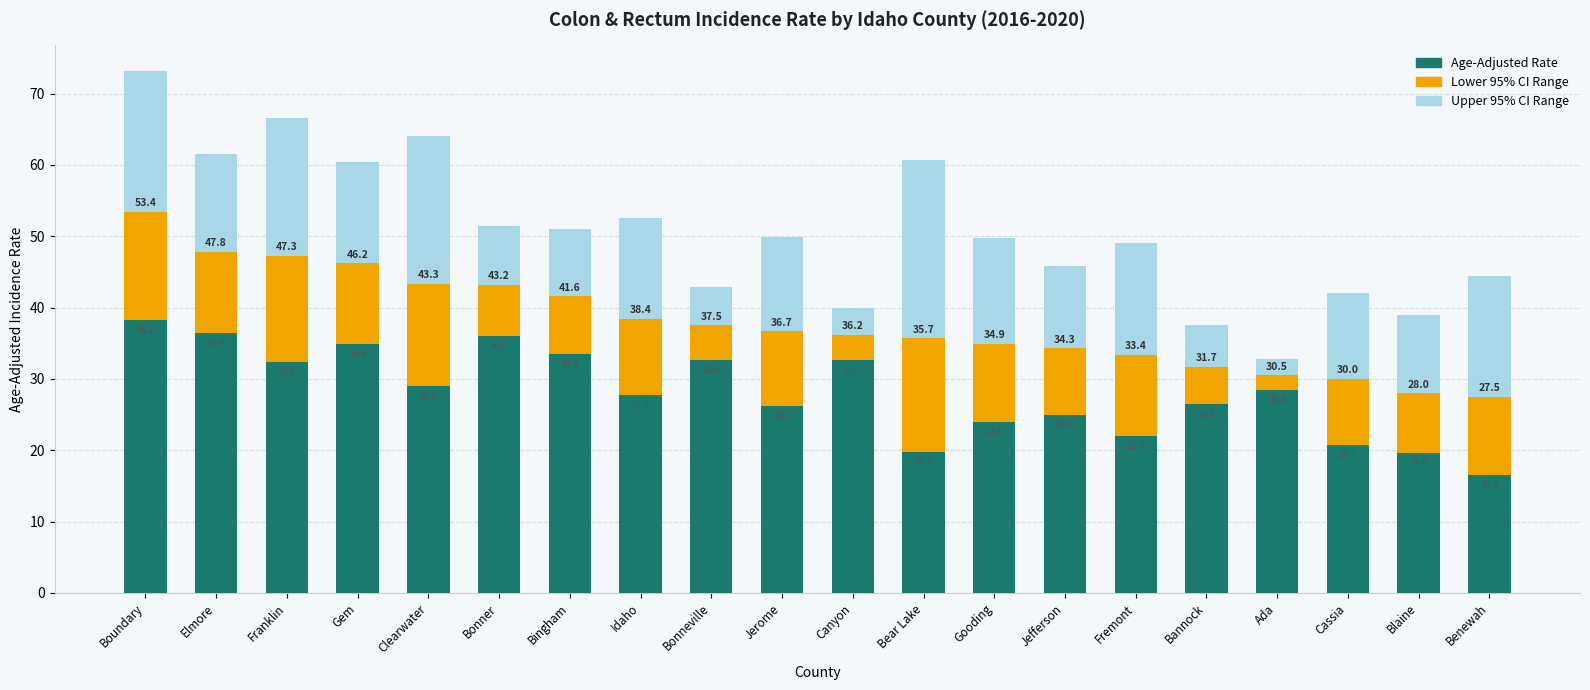

Between Elmore and Gem, which is larger?

Elmore